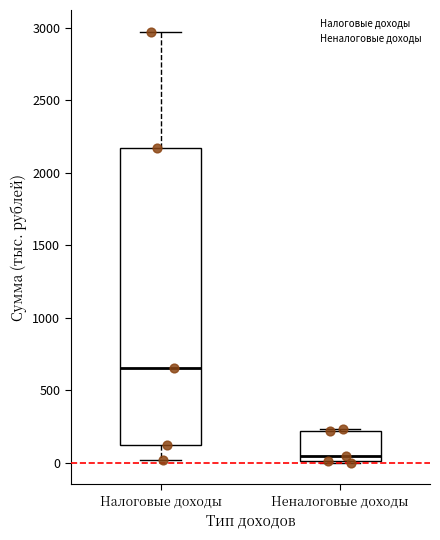

Reading left to right, read every box against the y-axis: the position of its median line, the range the box covers, and the ends of its whiskers. The values are not printed on the chart, so give them approximately, as read against the axis.

Налоговые доходы: median 650, box 150 to 2150, whiskers 0 to 2950
Неналоговые доходы: median 50, box 0 to 200, whiskers 0 to 250